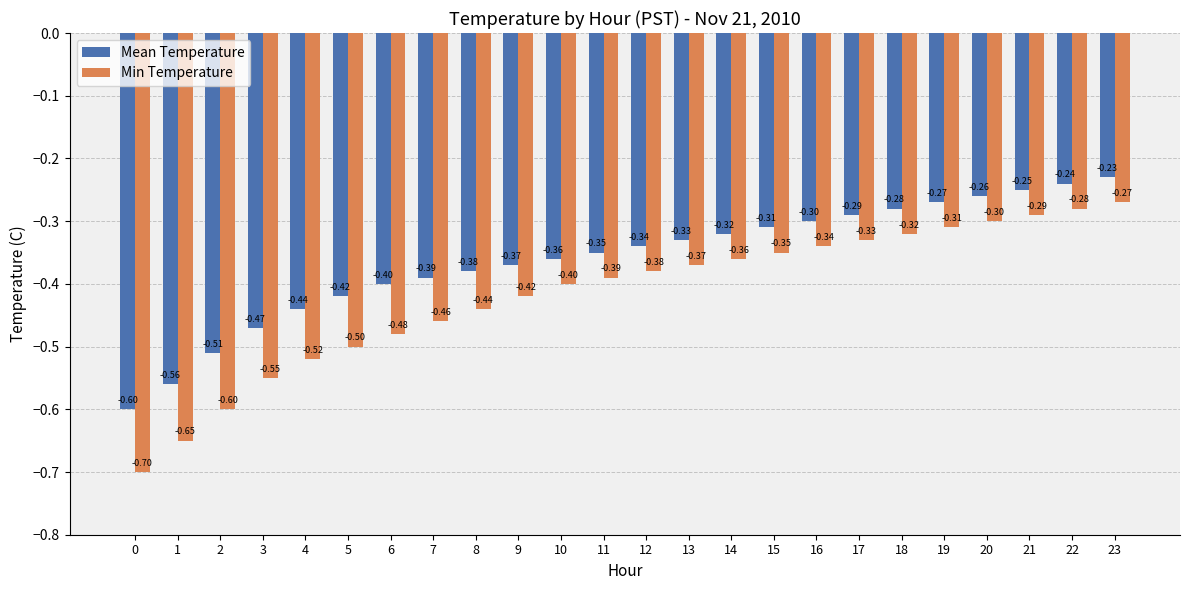

What is the value of the Mean Temperature bar at the 8th from the left?

-0.4